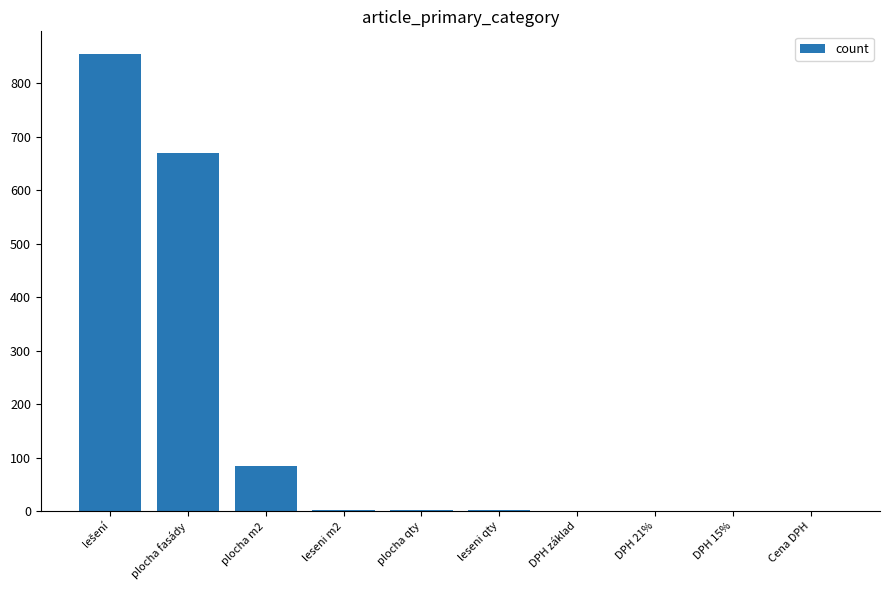

What is the sum of all values?

1614